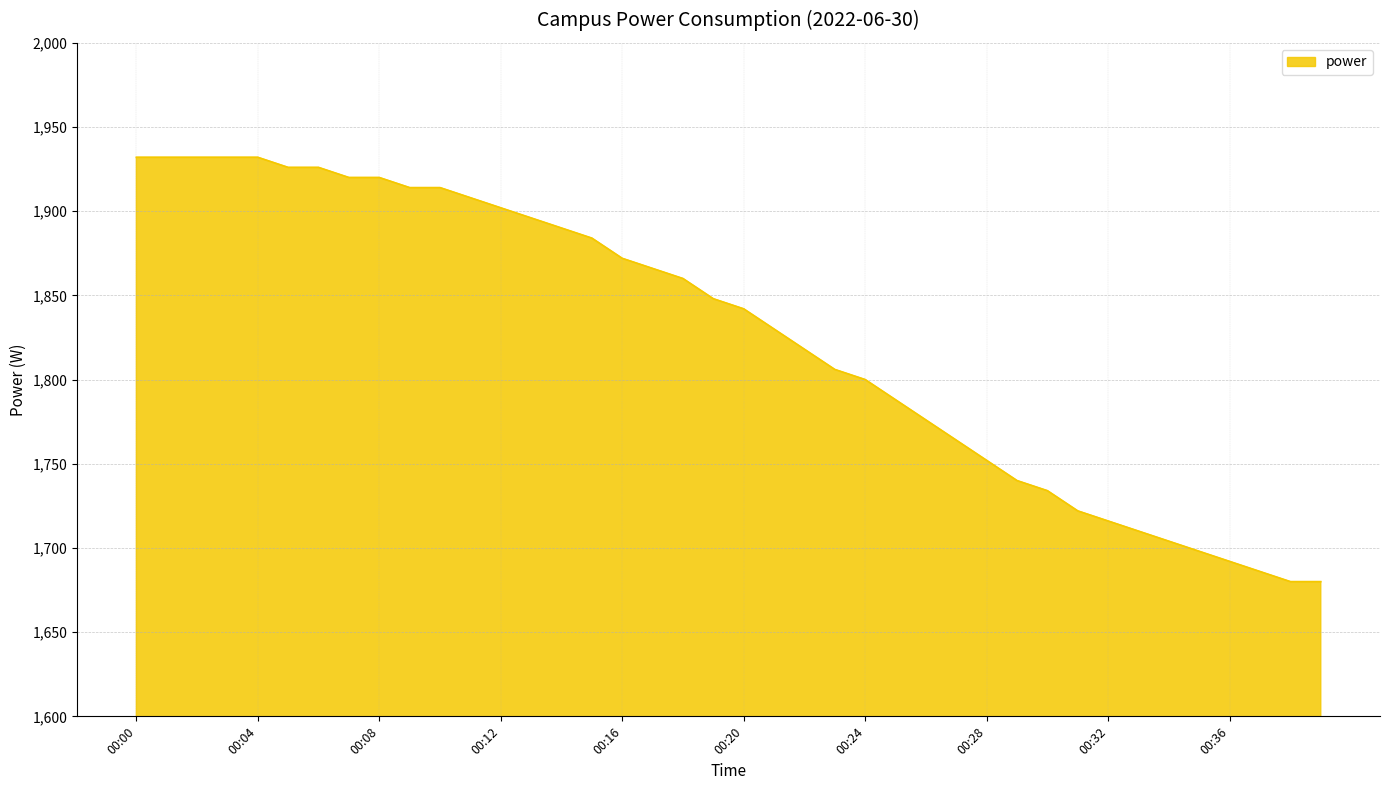

What is the minimum value shown in the chart?

1680